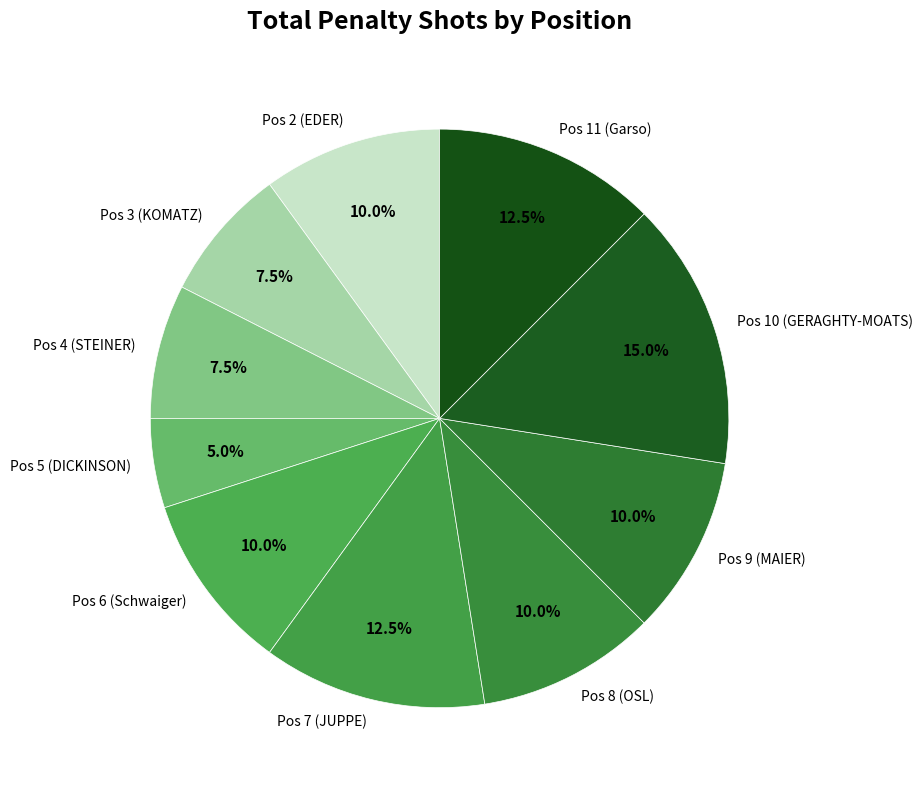

Which slice is the smallest?

Pos 5 (DICKINSON)